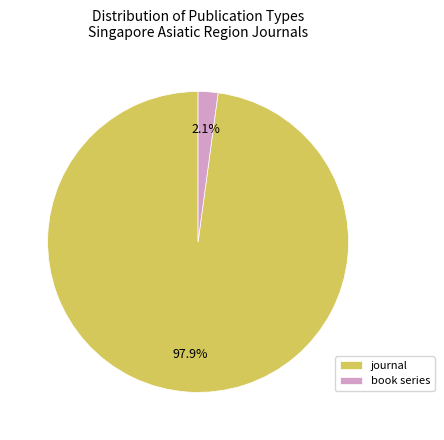

To the nearest percent, what percentage of the pie is book series?

2%